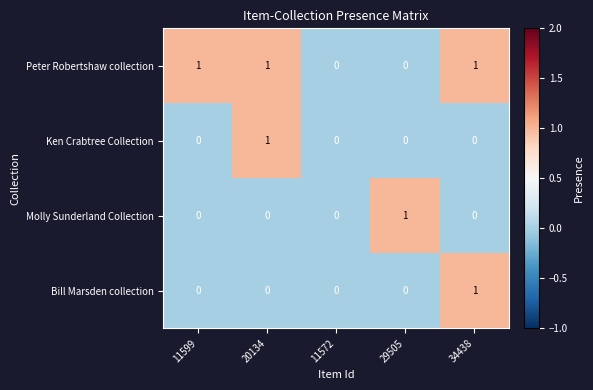

The Peter Robertshaw collection series shows 2 at 11599. True or false?

False